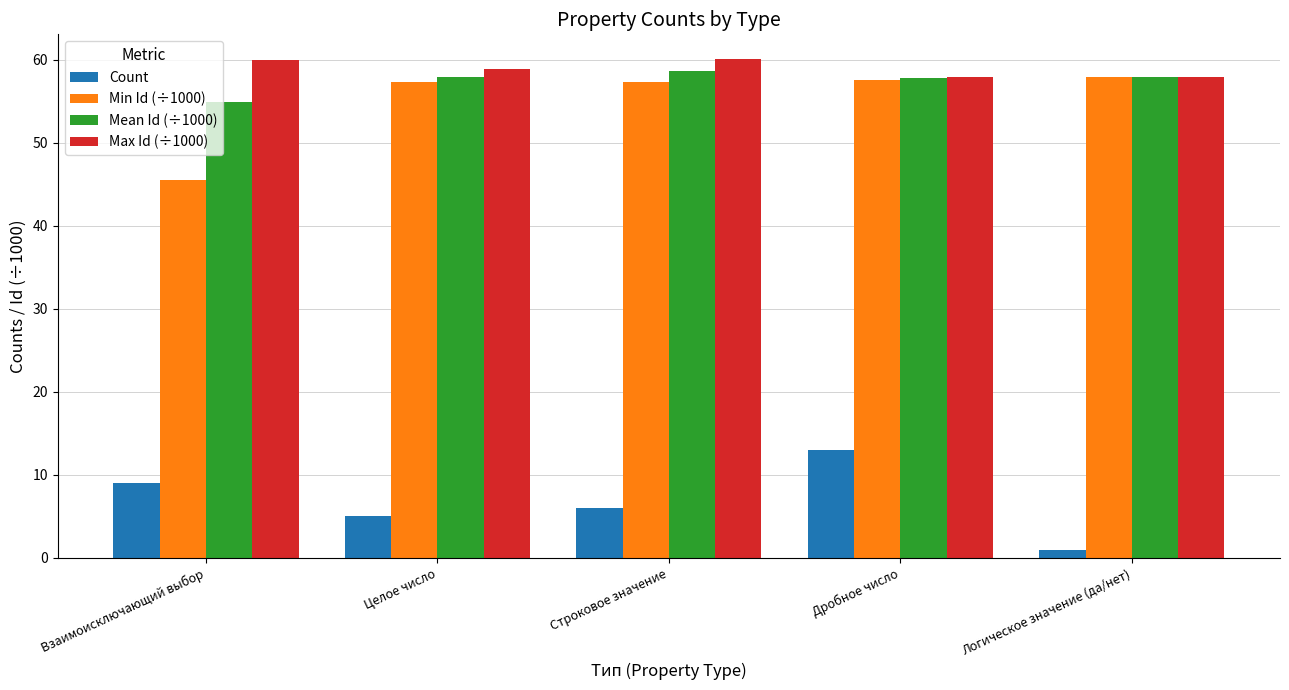

Is it true that Mean Id (÷1000) equals 94.3 at Взаимоисключающий выбор?

False